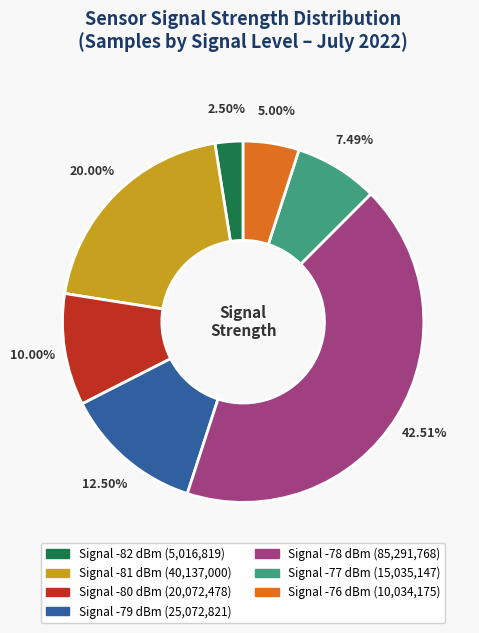

Does any single category account for the majority?

No